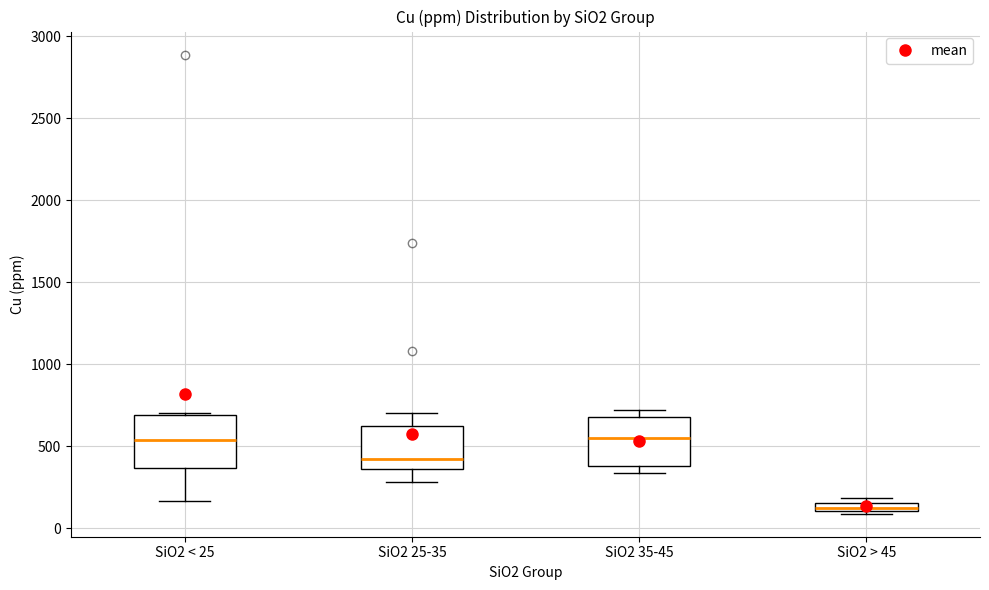

Where is the lower edge of the box for SiO2 < 25 on the y-axis? The values are not printed on the chart, so give them approximately, as read against the axis.

350